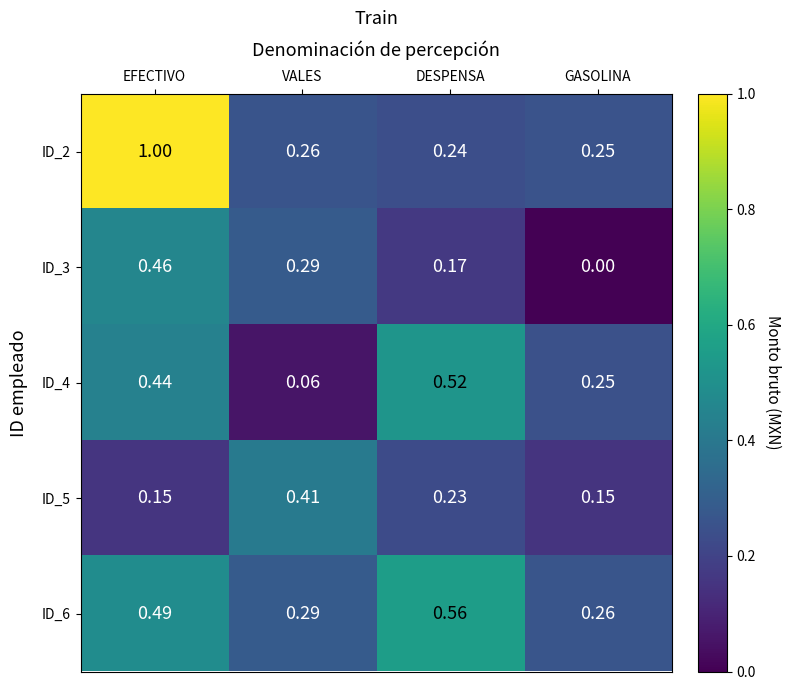

At which label is ID_3 closest to 0?

GASOLINA